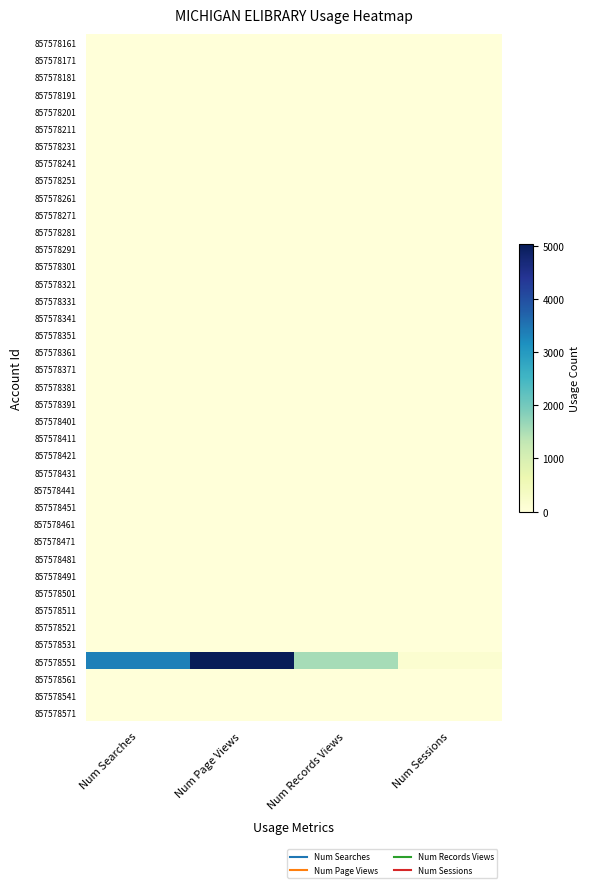

Which label corresponds to the smallest value in the chart?

Num Searches